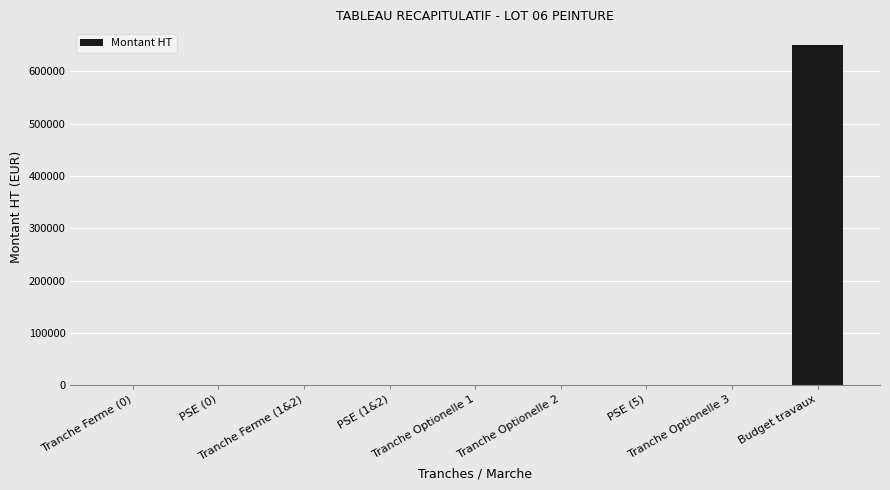

What is the maximum value shown in the chart?

650000